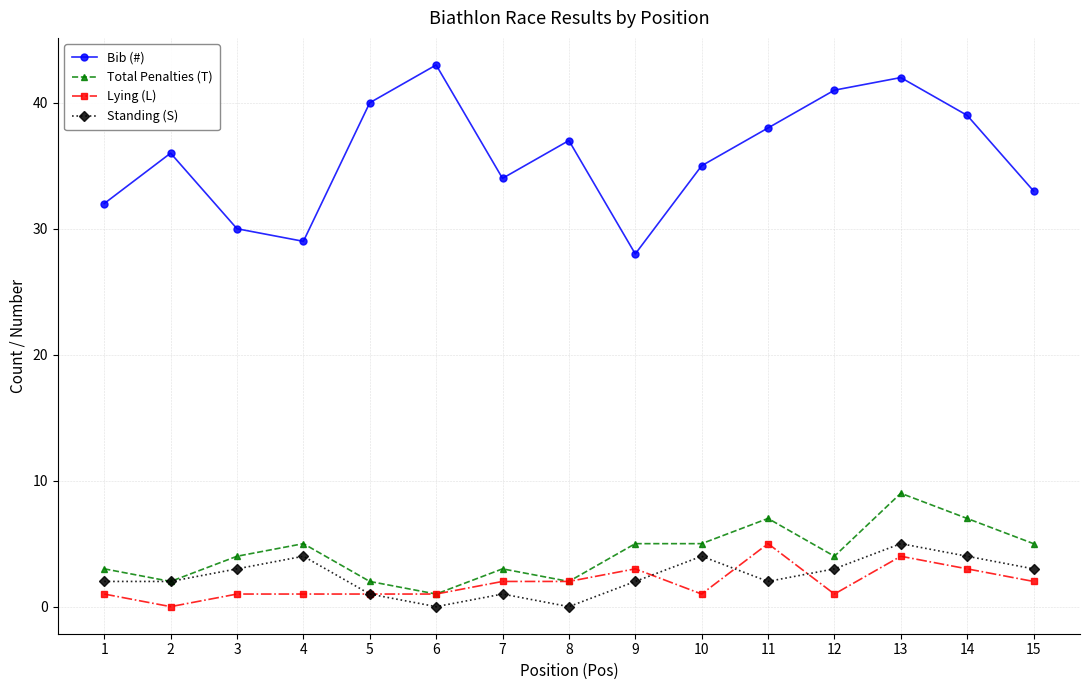

True or false: Standing (S) and Bib (#) cross at least once.

False